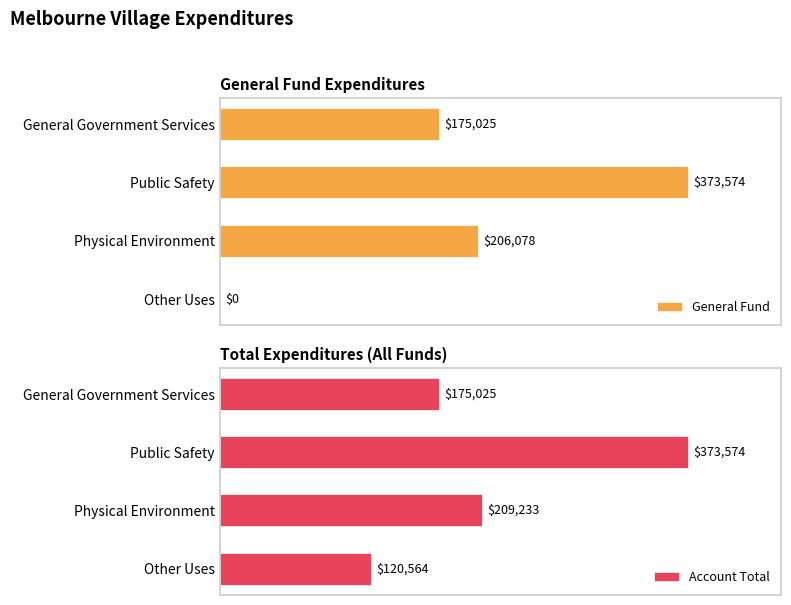

What is the difference between the second highest and minimum values in the General Fund series?

206078